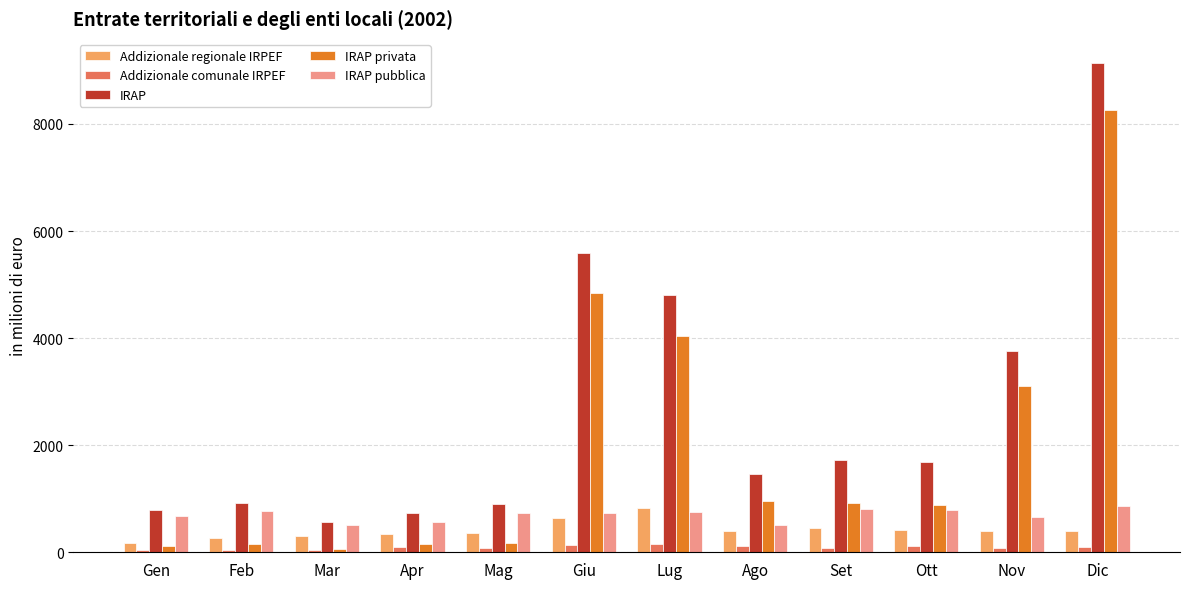

The IRAP pubblica series shows 261 at Giu. True or false?

False